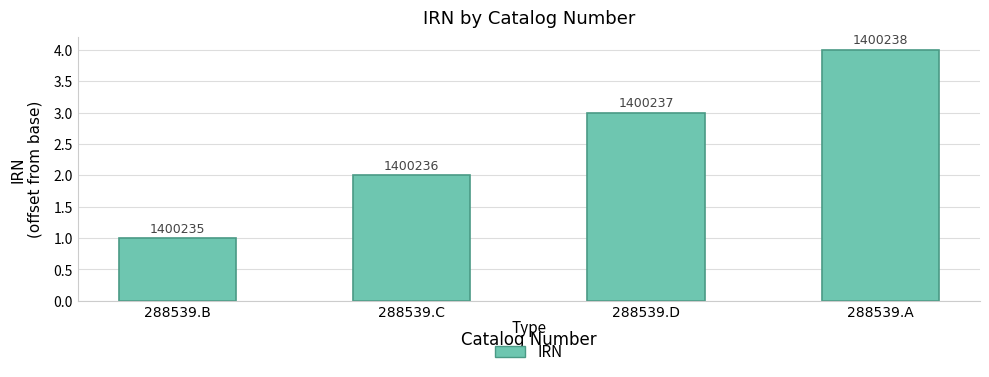

How many bars are there in total?

4